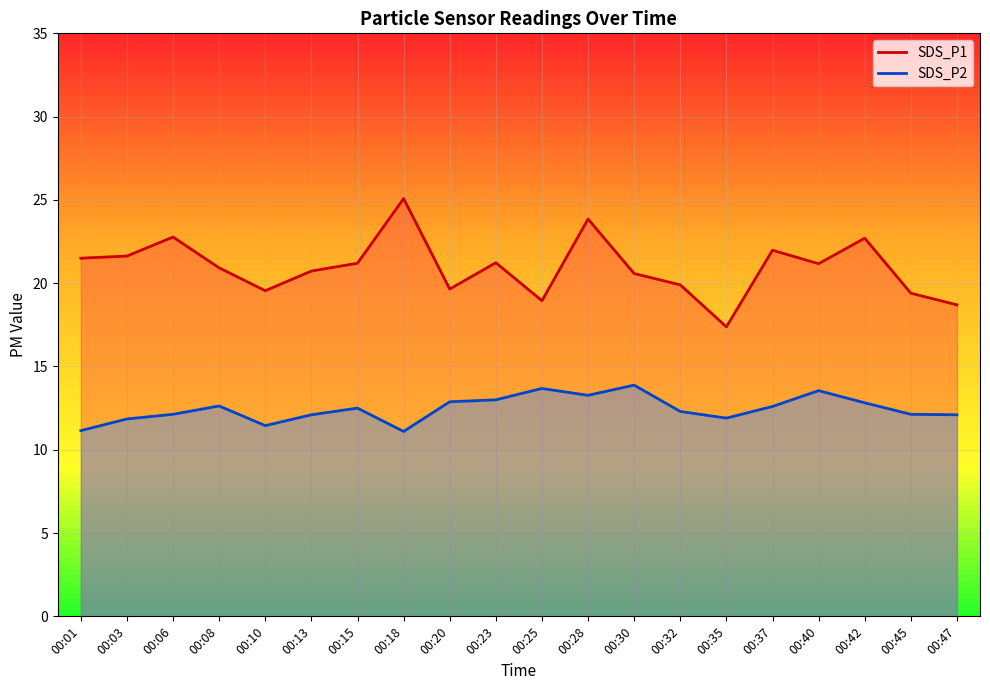

At which label does SDS_P2 first exceed 12?

00:06